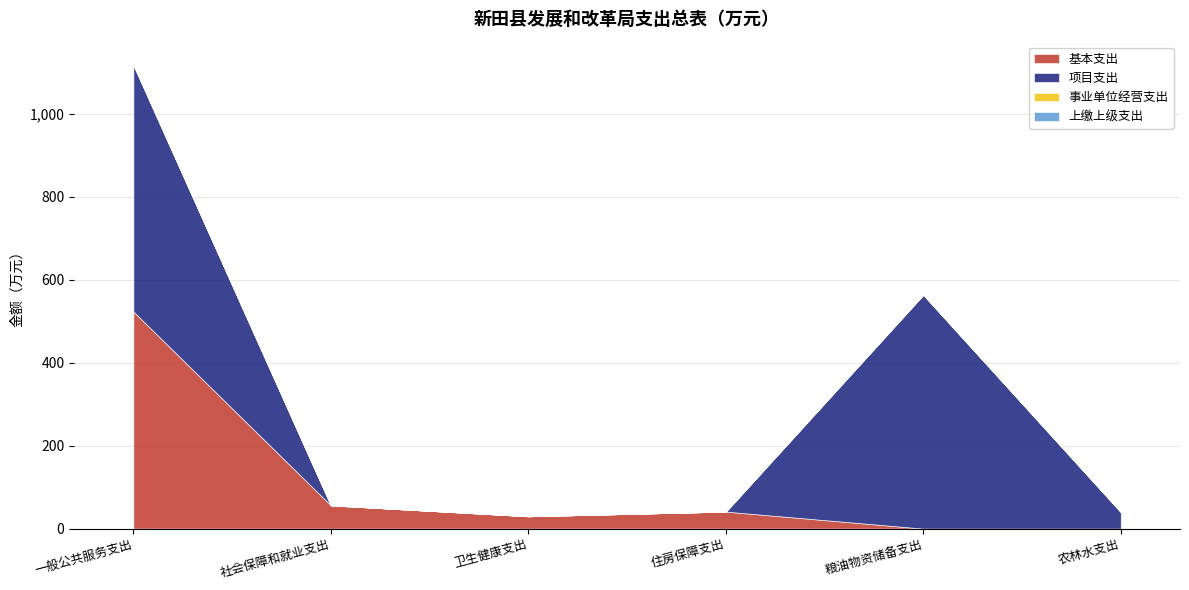

How many values in 项目支出 are above zero?

3